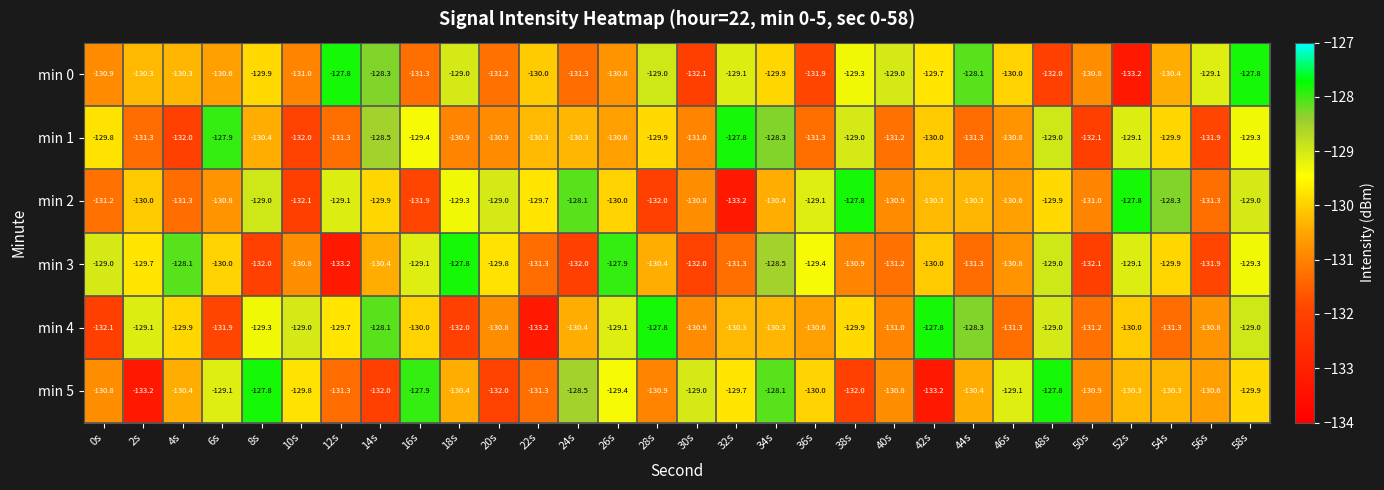

What is the minimum value shown in the chart?

-133.2